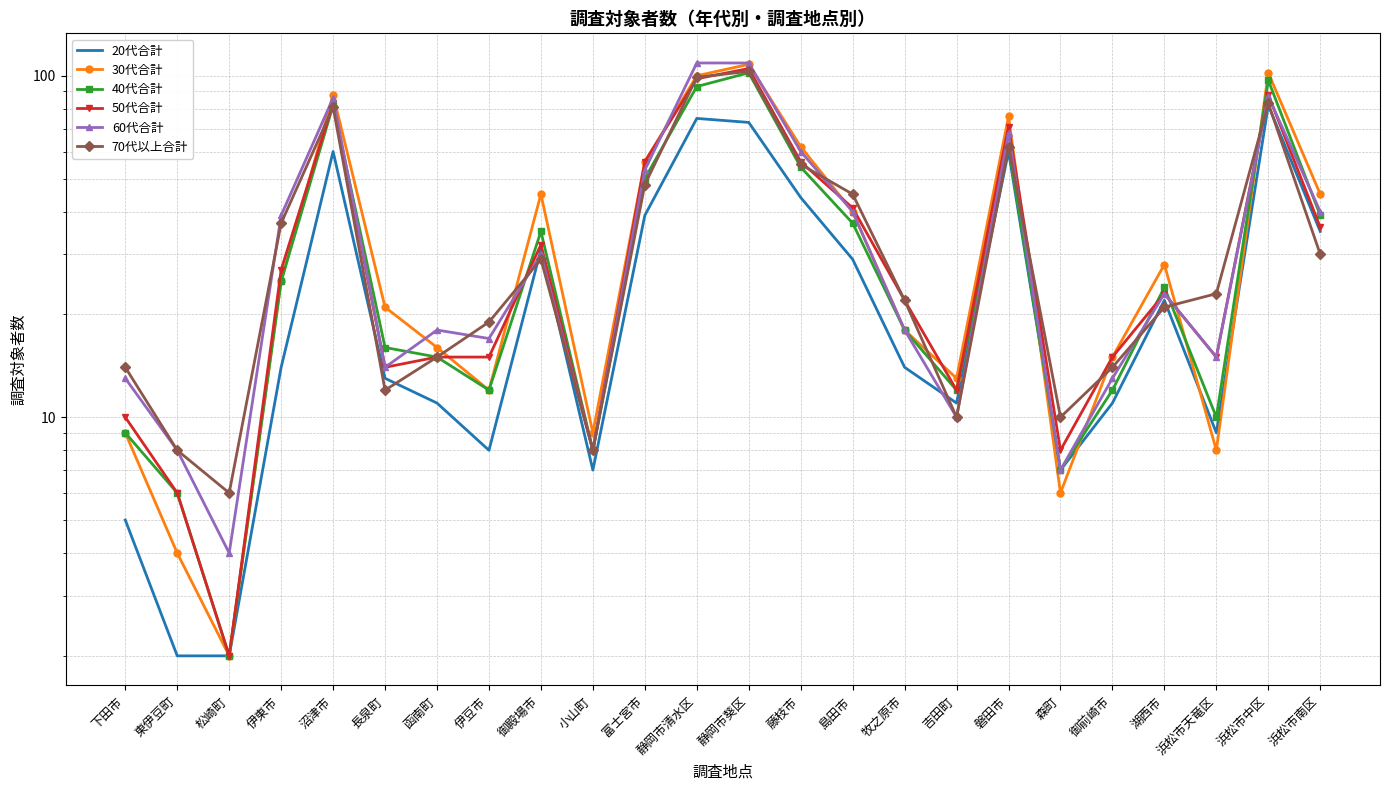

What is the label of the 12th point from the left?

静岡市清水区